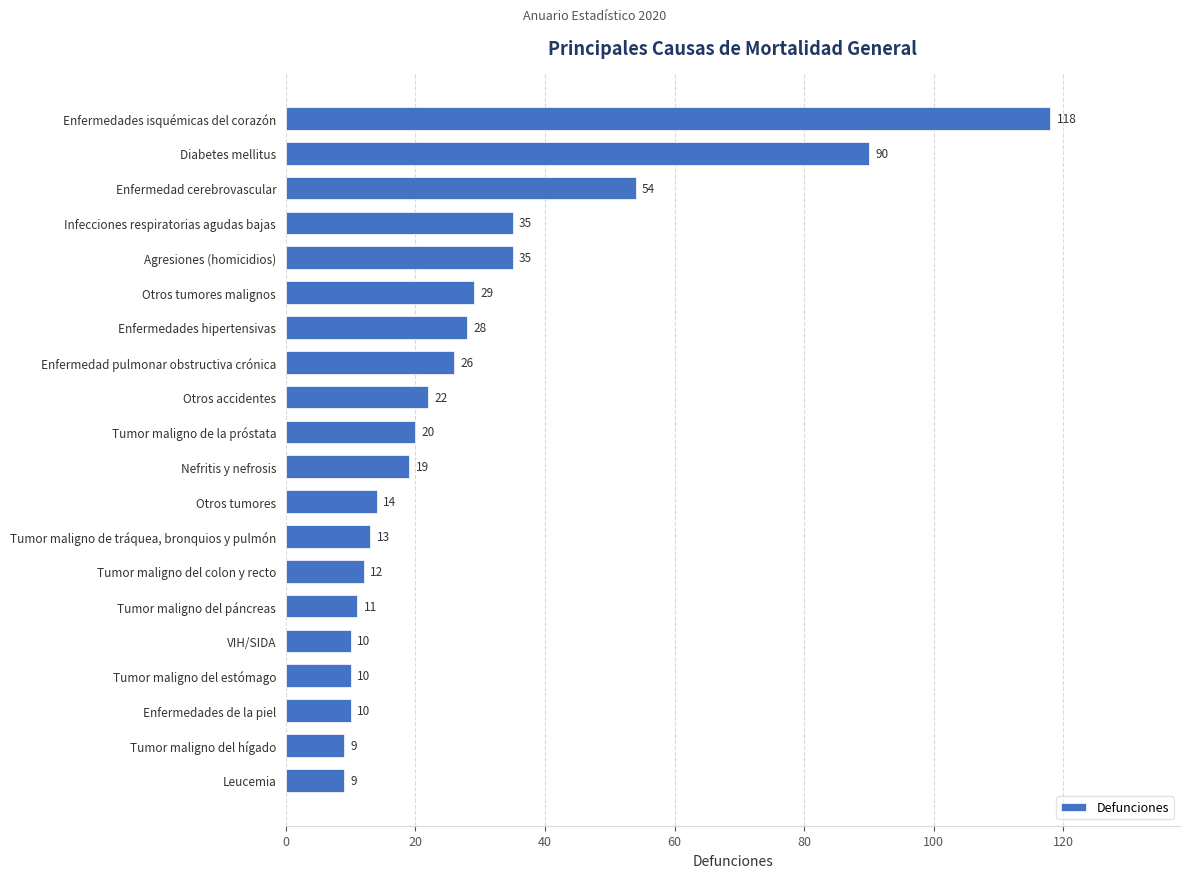

Between Otros tumores malignos and Enfermedad pulmonar obstructiva crónica, which is larger?

Otros tumores malignos